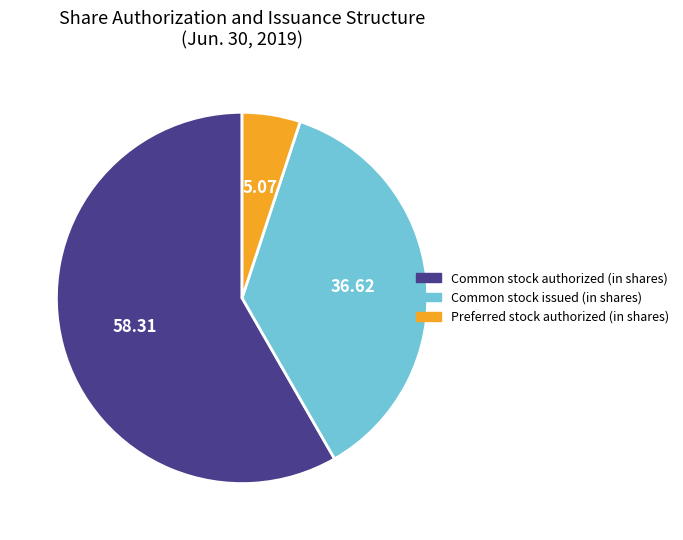

Rank the categories by value from highest to lowest.

Common stock authorized (in shares), Common stock issued (in shares), Preferred stock authorized (in shares)